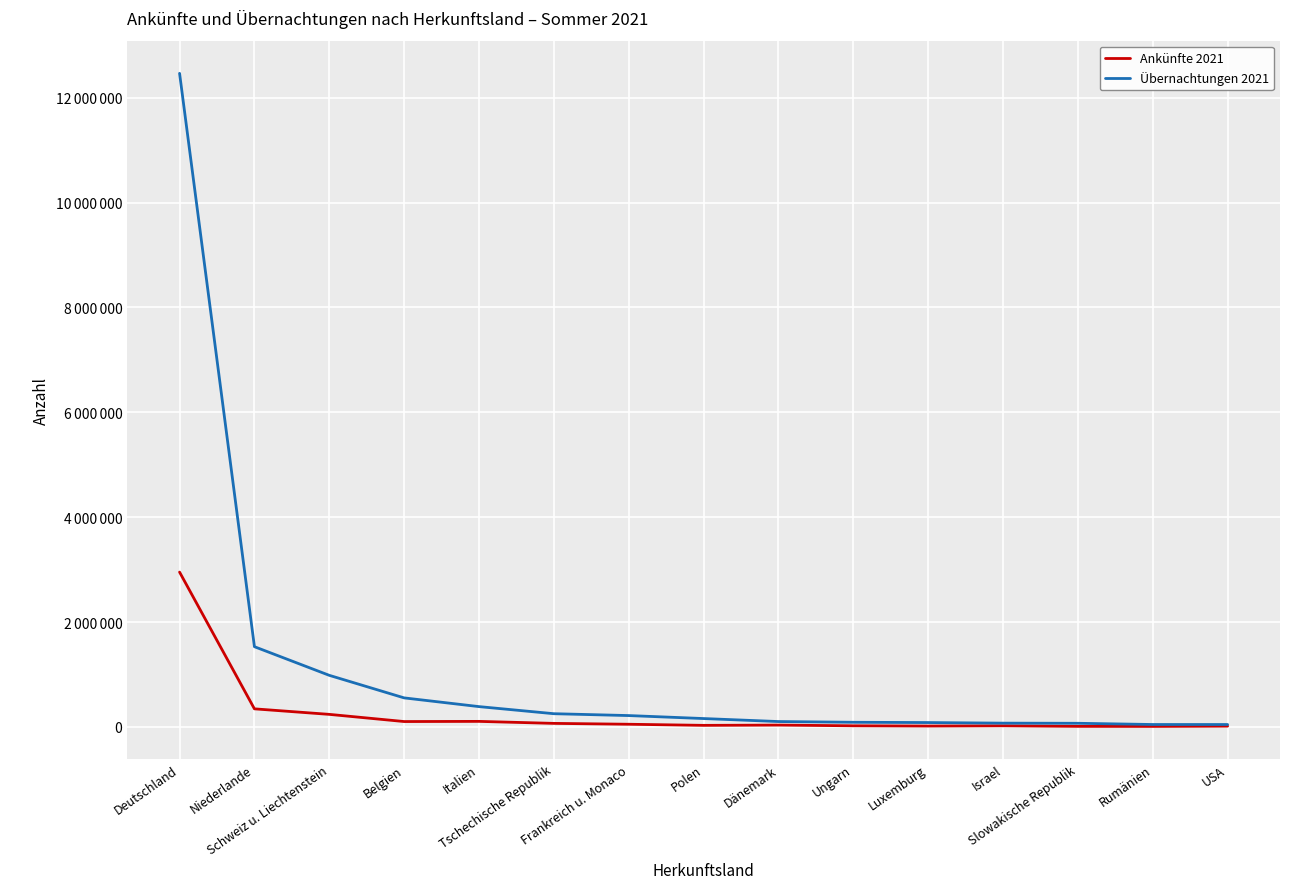

Does the chart display data point markers on the line(s)?

No